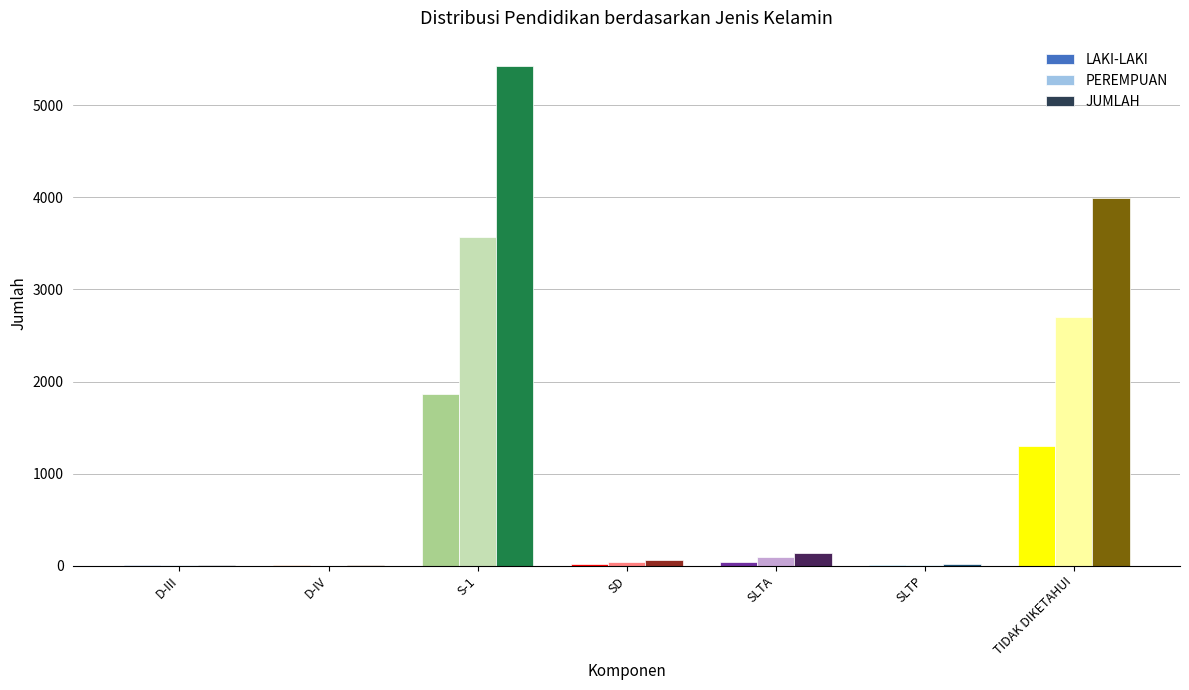

At which category is the sum across all series the highest?

S-1